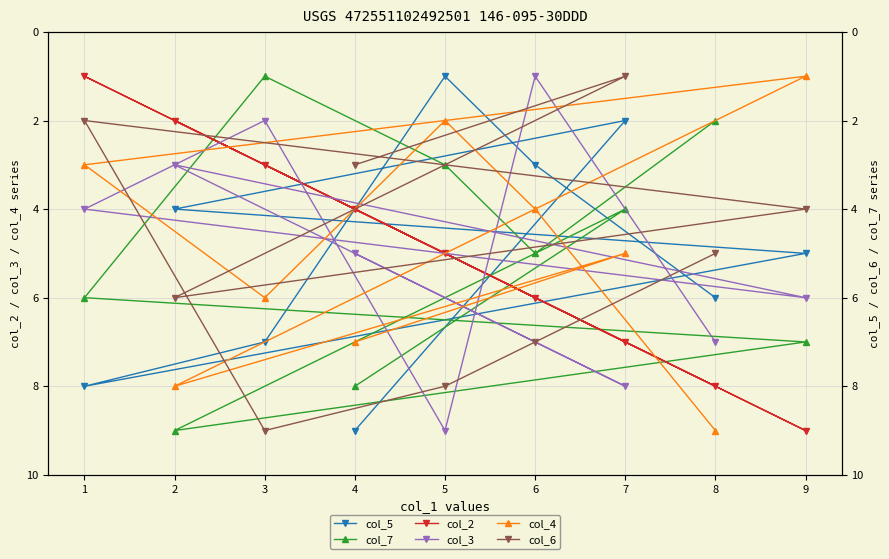

How many interior local valleys does the col_4 series have?

3